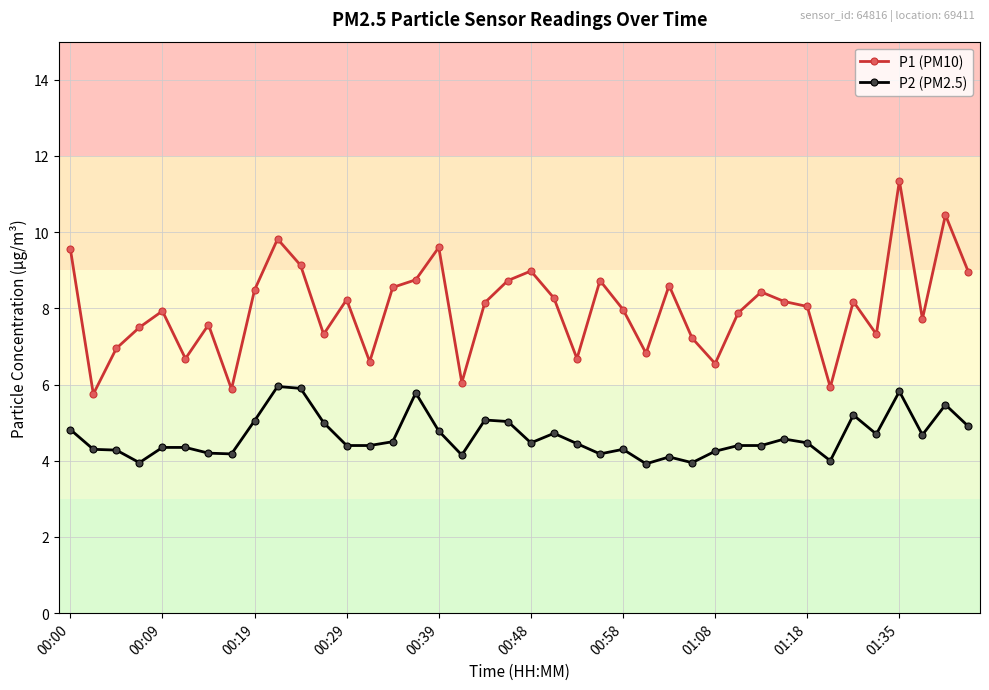

What is the value of the P2 (PM2.5) point at the 23rd from the left?

4.5